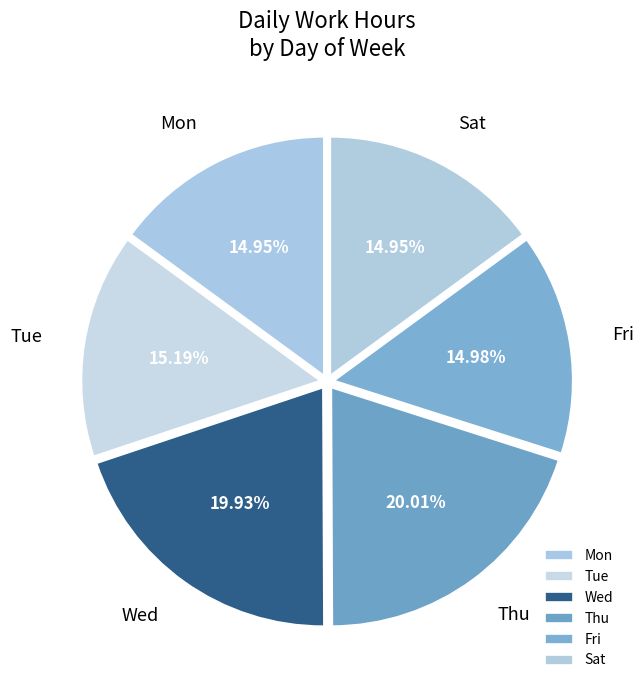

Does Mon represent more than half of the total?

No